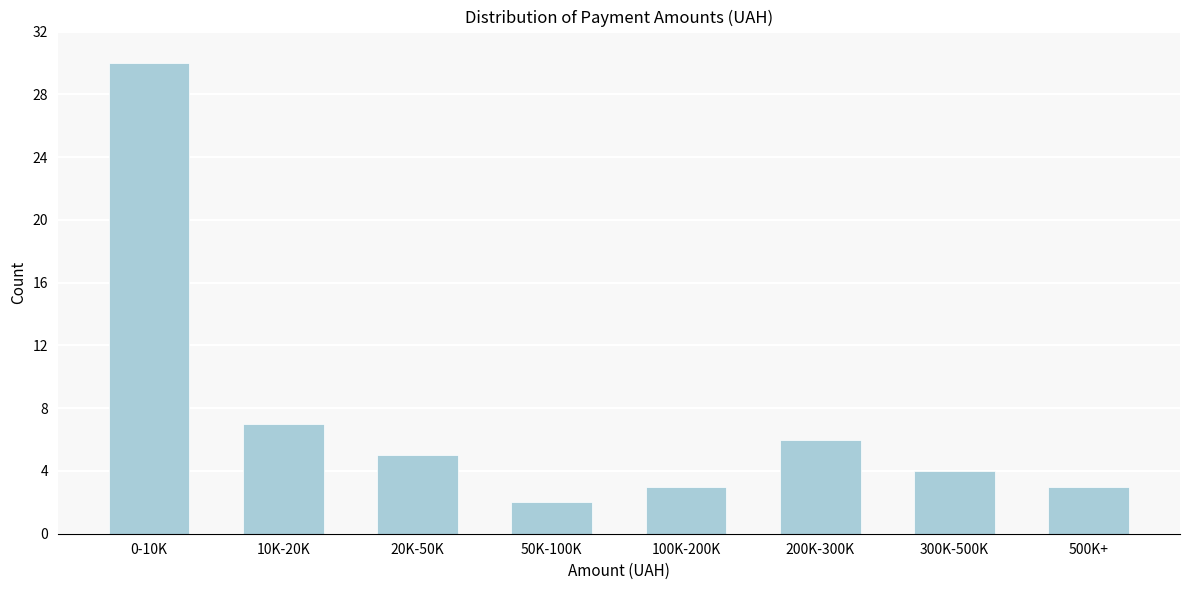

Reading left to right, extract all data points from this chart.

0-10K=30	10K-20K=7	20K-50K=5	50K-100K=2	100K-200K=3	200K-300K=6	300K-500K=4	500K+=3